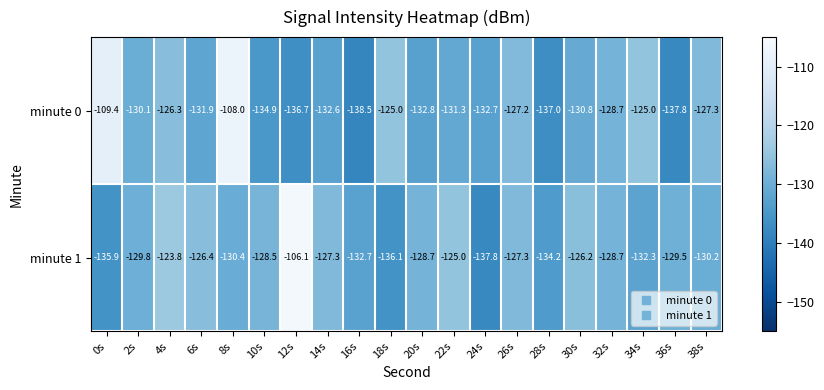

Which series has the widest spread of values?

minute 1